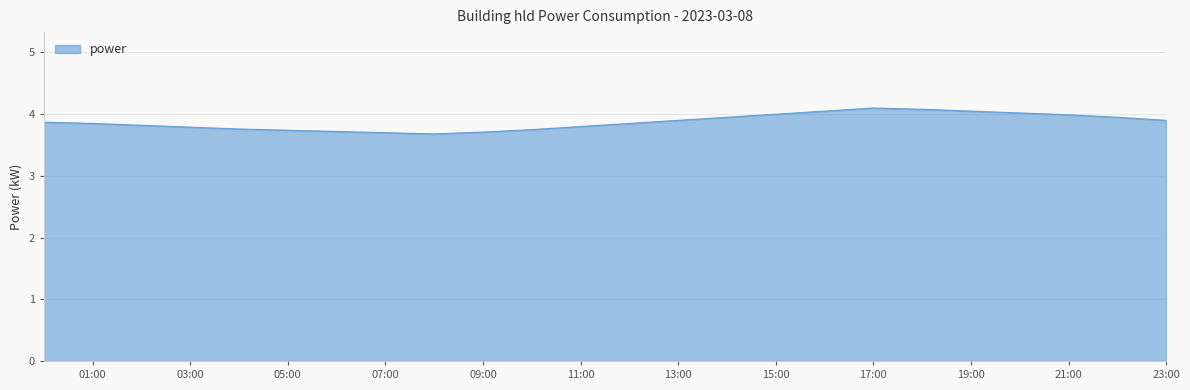

What is the difference between the maximum and minimum values?

0.4